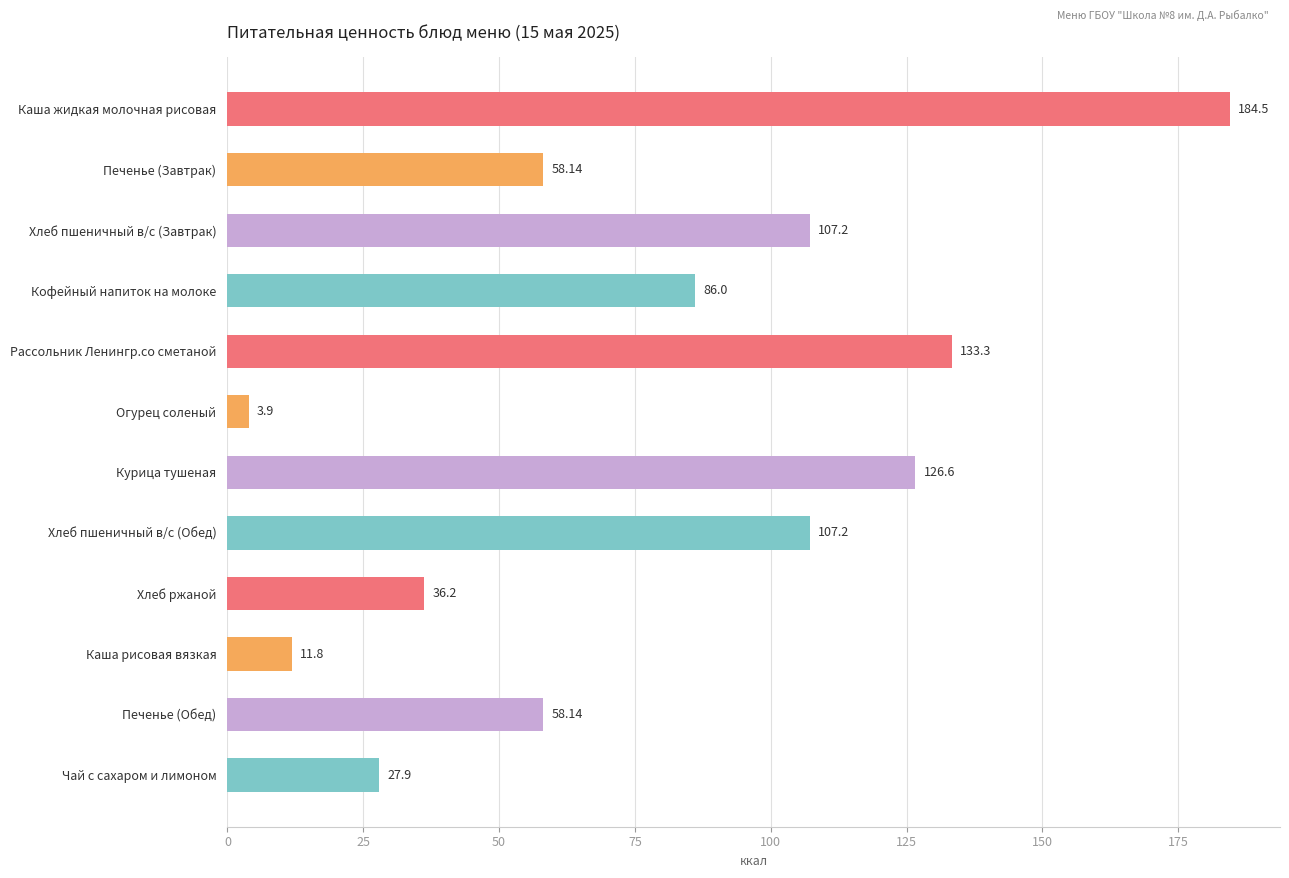

What is the label of the 4th bar from the top?

Кофейный напиток на молоке